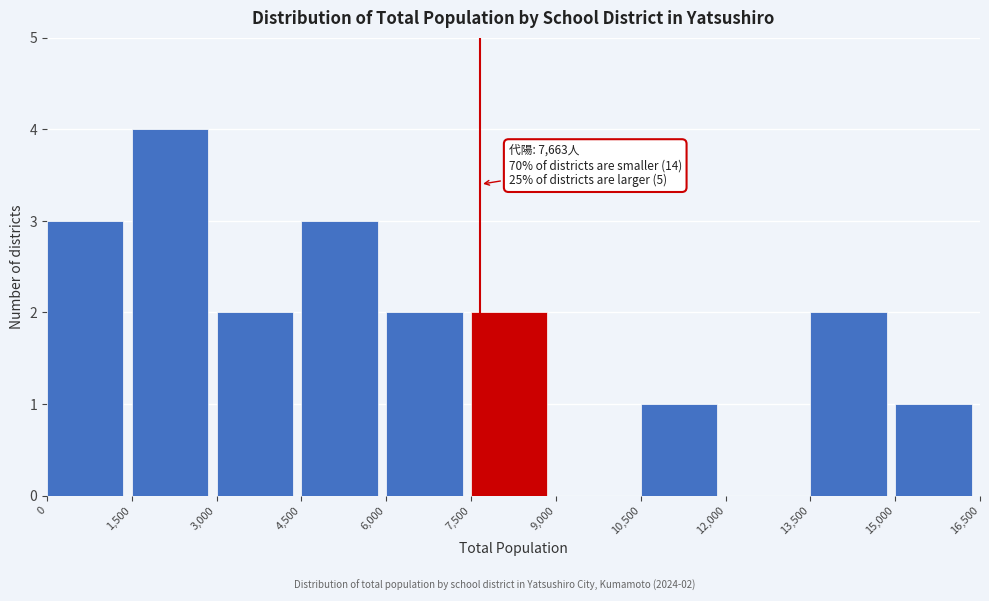

Over which range of the x-axis is the bar tallest?

1,500 to 3,000